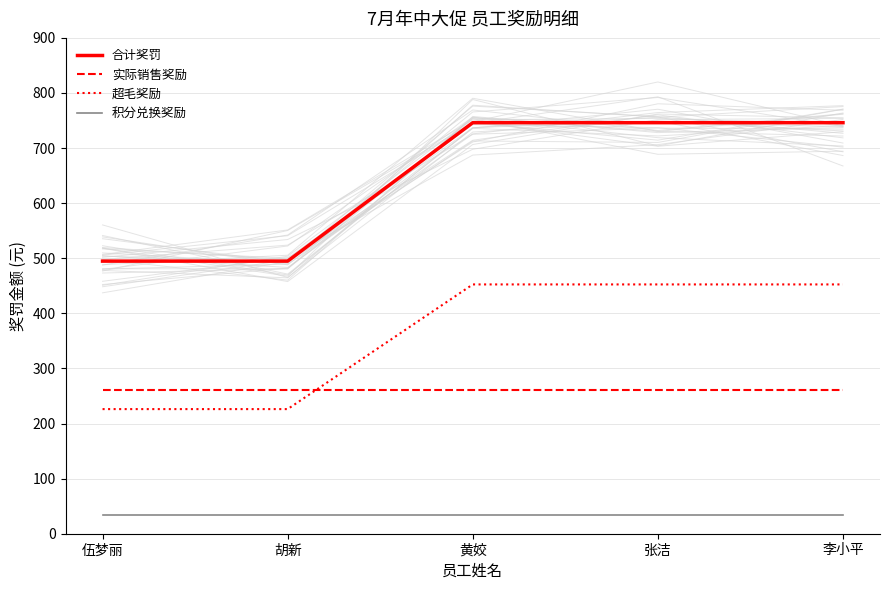

What is the minimum value for 合计奖罚?

494.8